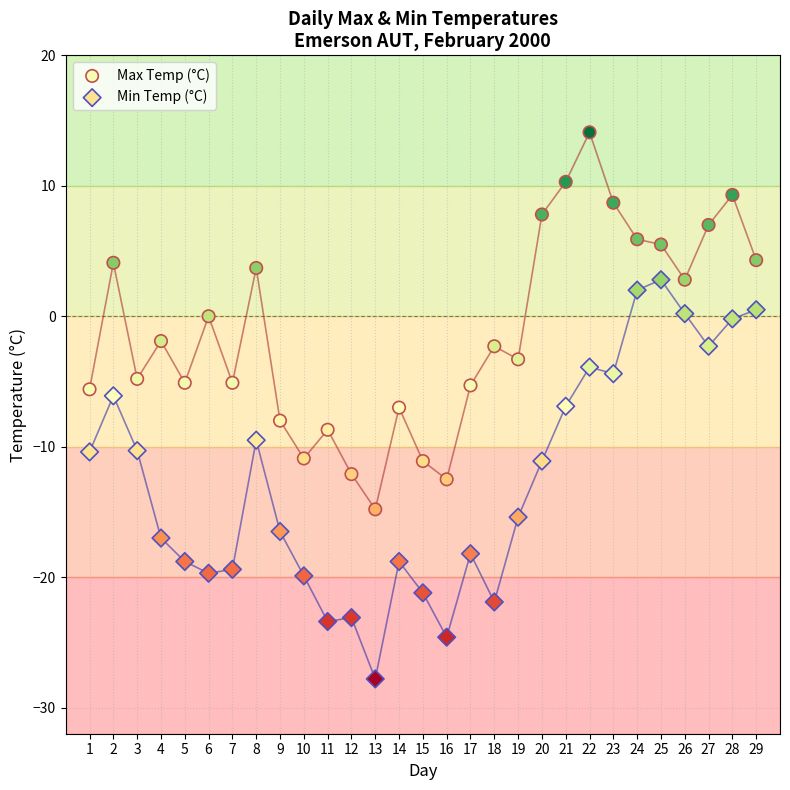

Which series contains the highest Y value?

Max Temp (°C)